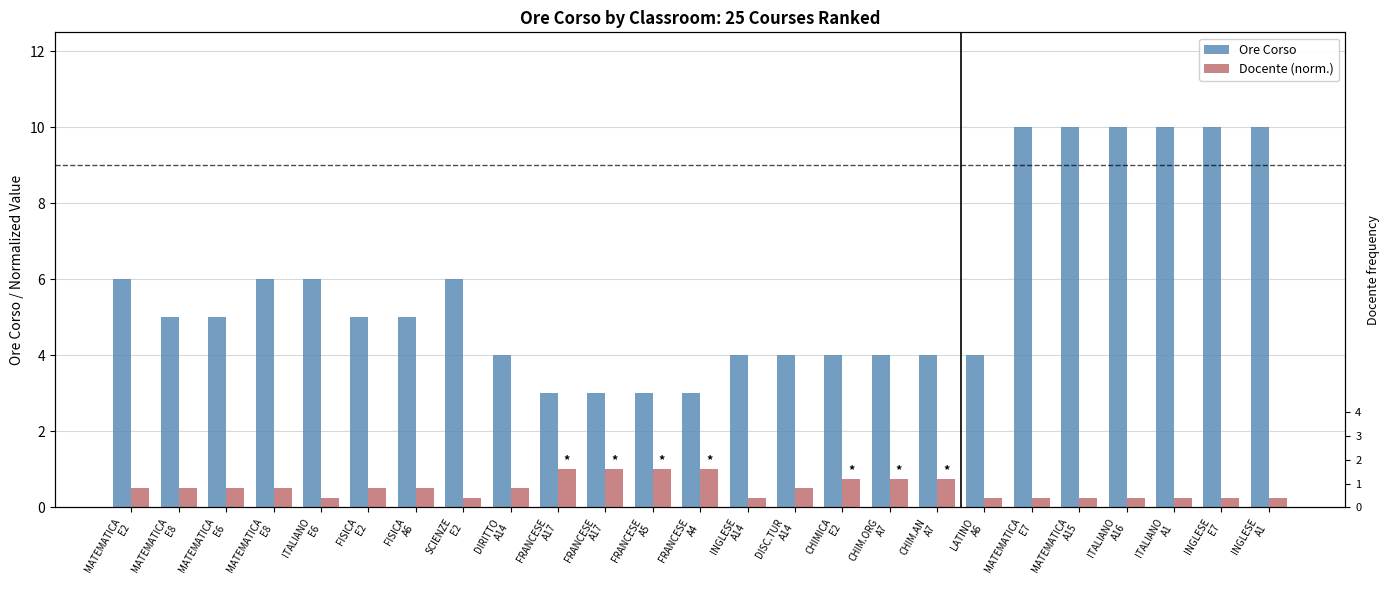

List the series in order of their overall mean, highest first.

Ore Corso, Docente (norm.)